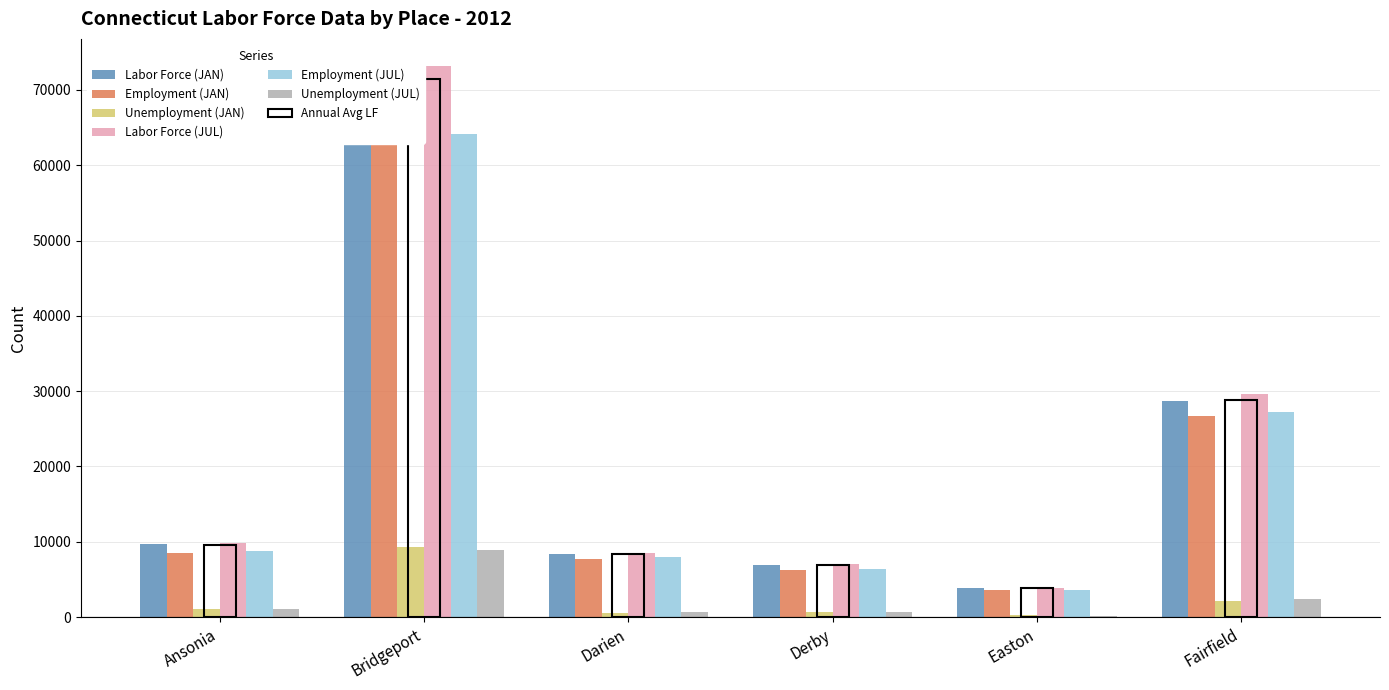

What is the label of the 3rd bar from the right?

Derby